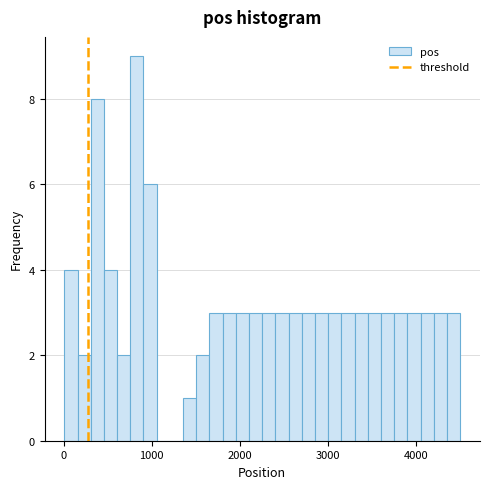

Read against the x-axis, roughly where is the centre of the tallest bar?

800